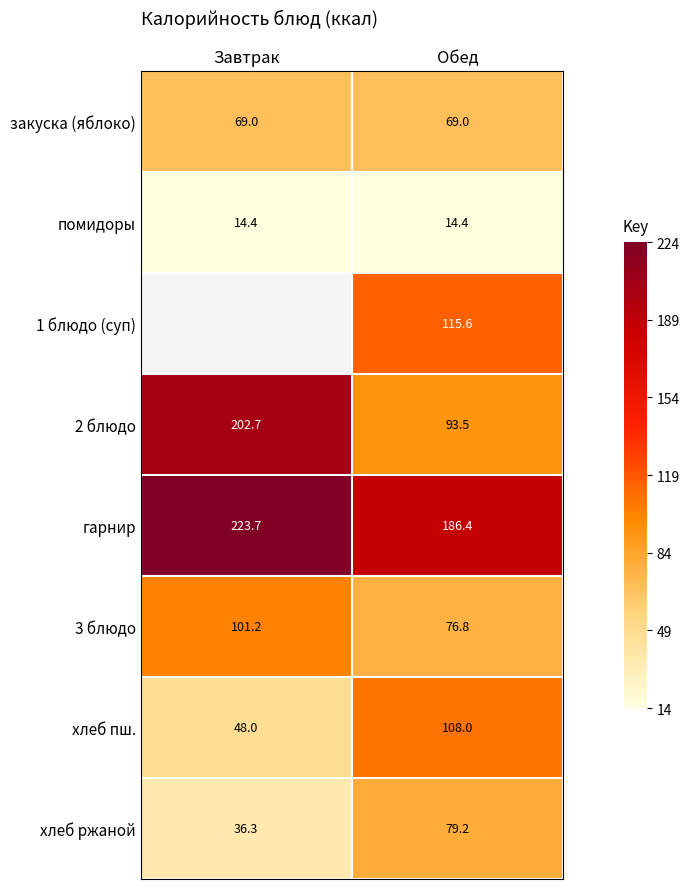

How many positive values does the 1 блюдо (суп) series have?

1